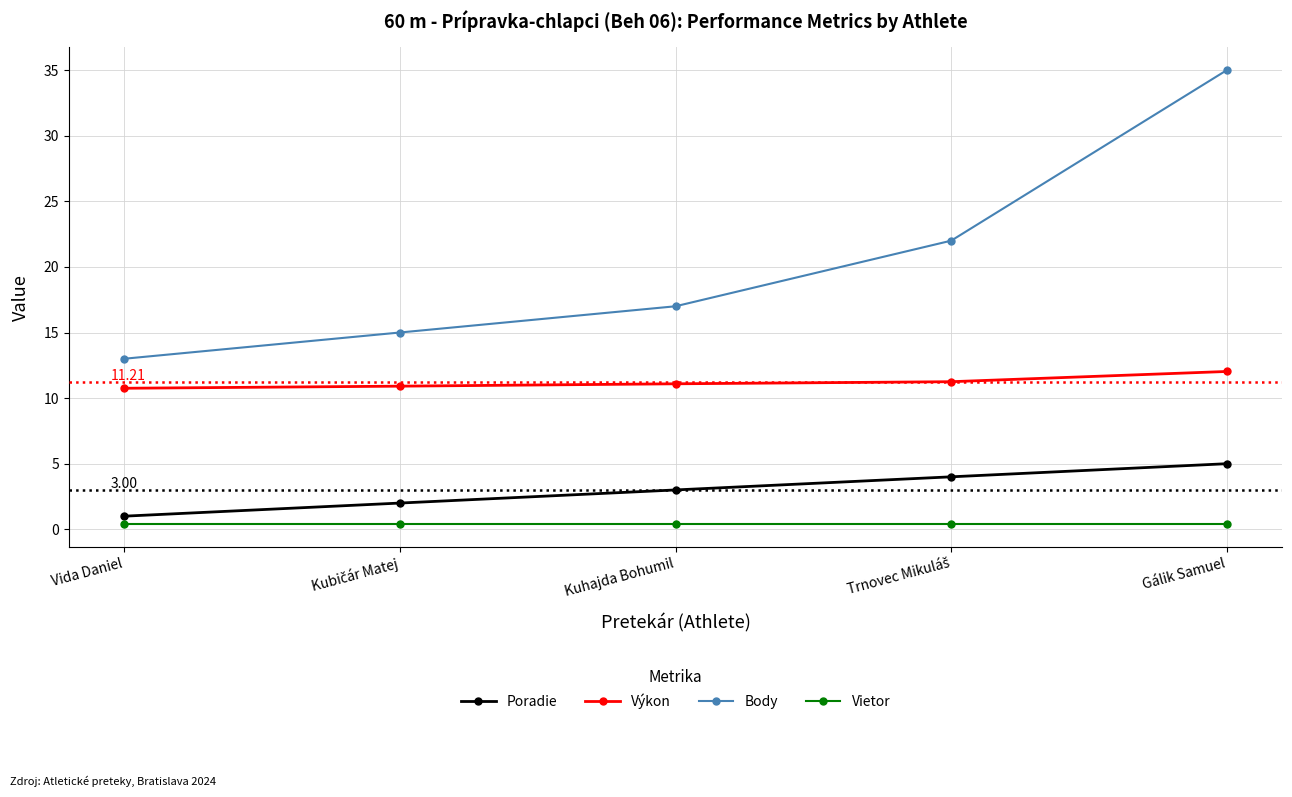

Is this an area chart (filled region under the line)?

No